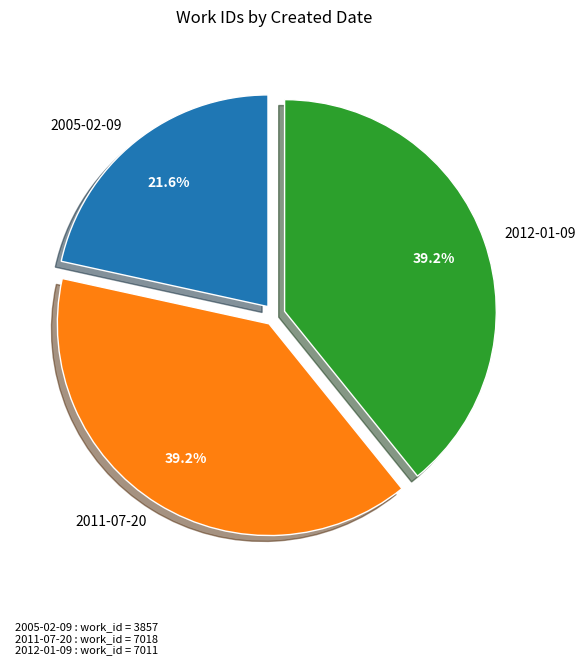

Combined, do 2005-02-09 and 2011-07-20 account for over 50%?

Yes